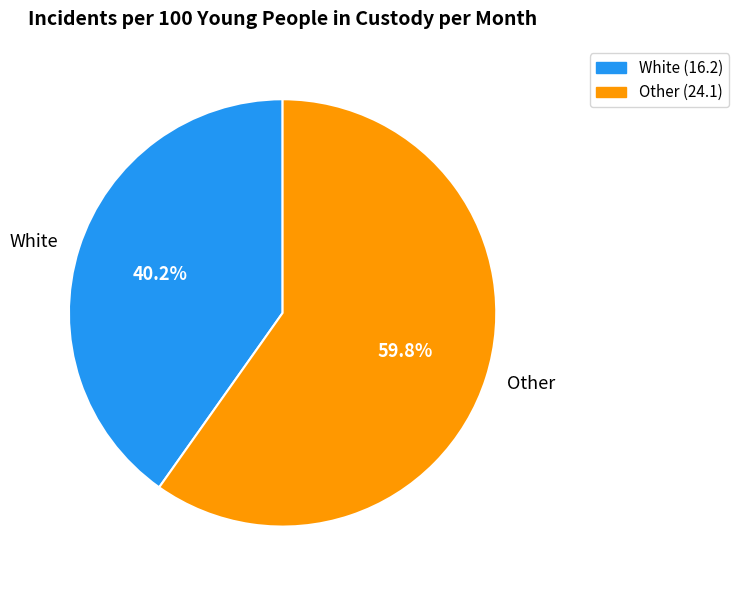

The Other slice represents 65% of the pie. True or false?

False